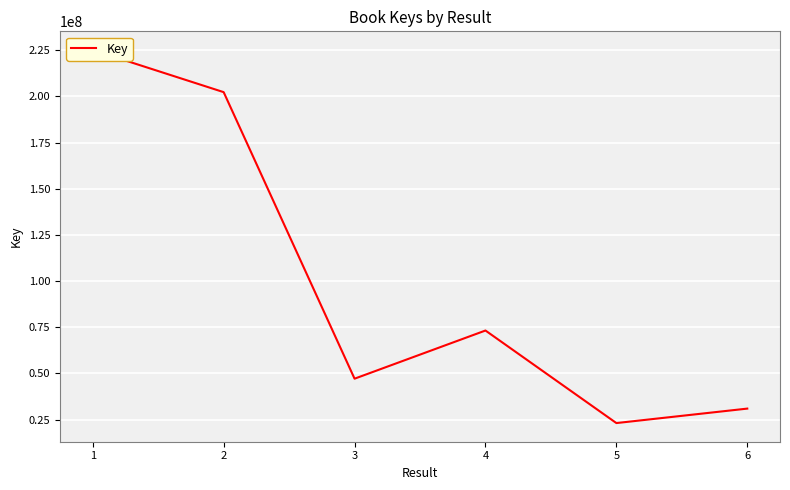

What is the sum of the values at 1 and 2?

427438812